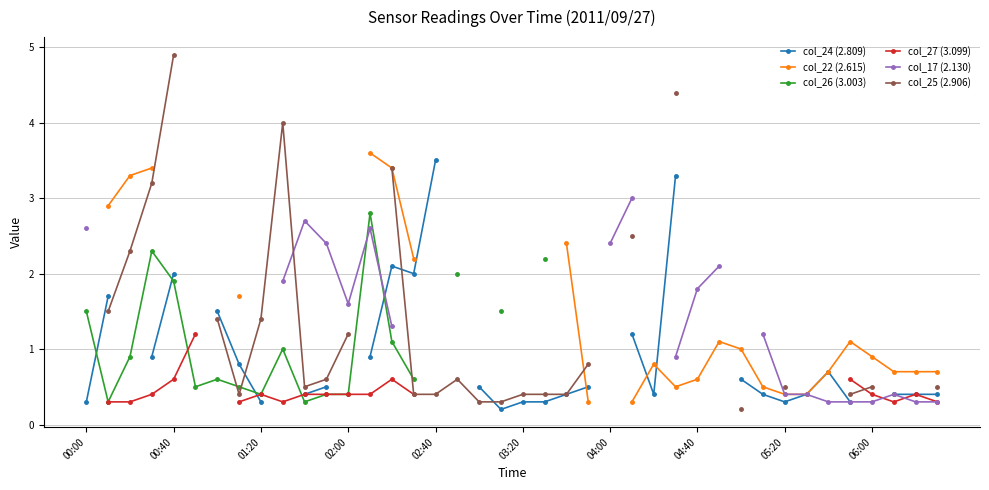

Is the value of col_26 (3.003) at 02:00 greater than the value of col_27 (3.099) at 06:00?

Yes